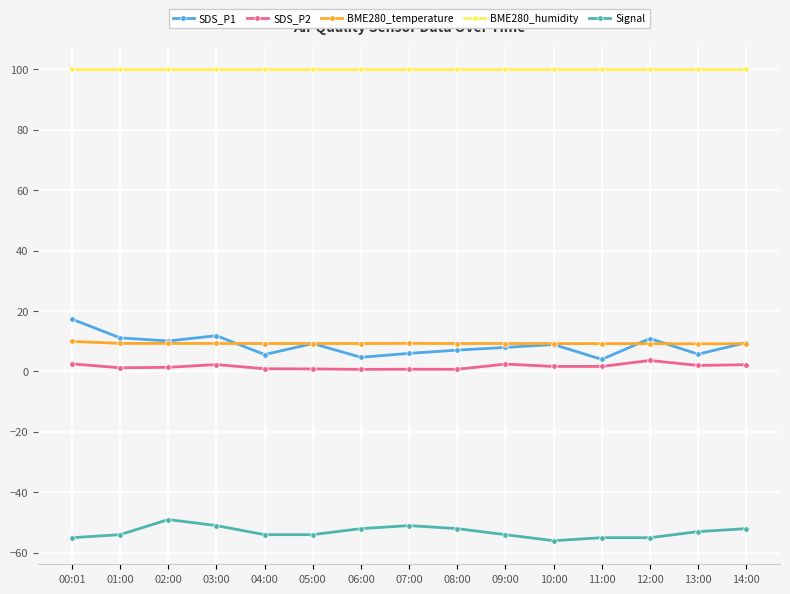

At which label does SDS_P1 reach its peak?

00:01